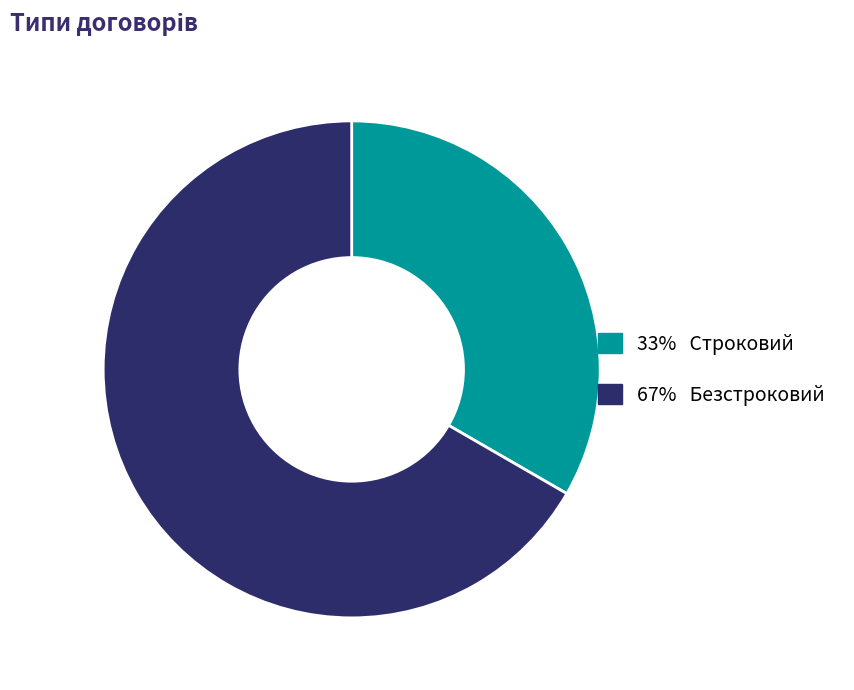

Is there a majority slice in this chart?

Yes